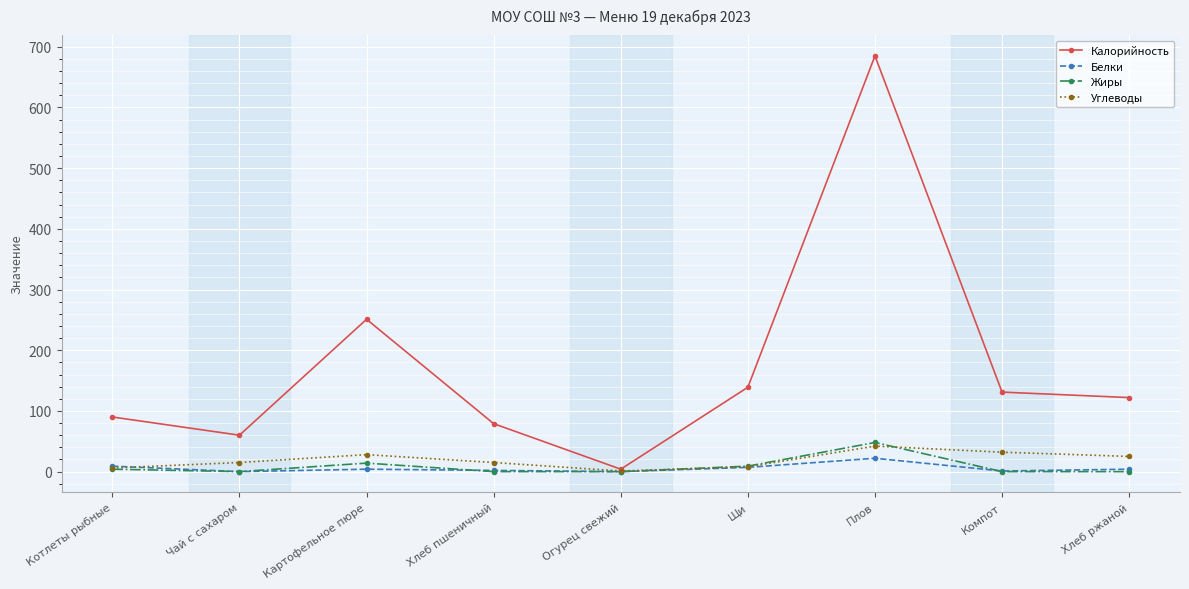

Is it true that Углеводы equals 32 at Компот?

True